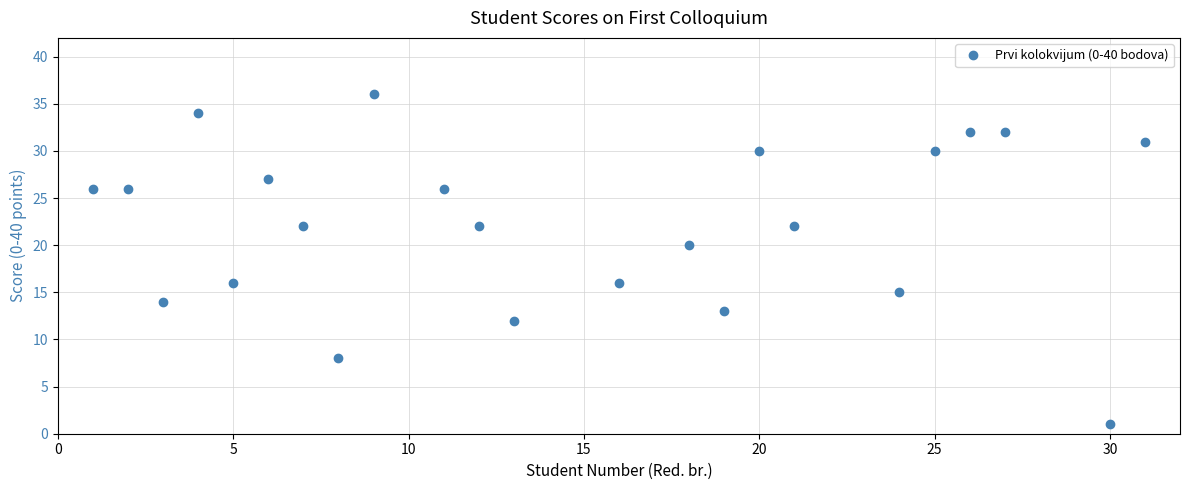

What is the value of the 2nd point from the left?

26